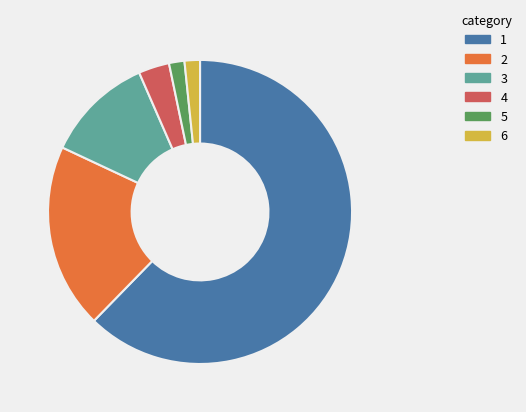

Do 6 and 3 together represent more than half of the pie?

No